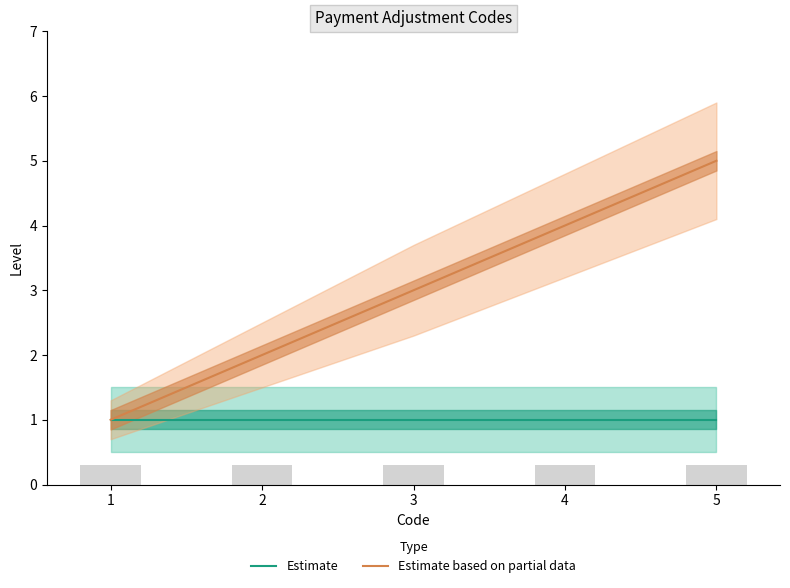

What is the total value across all series at 2?

3